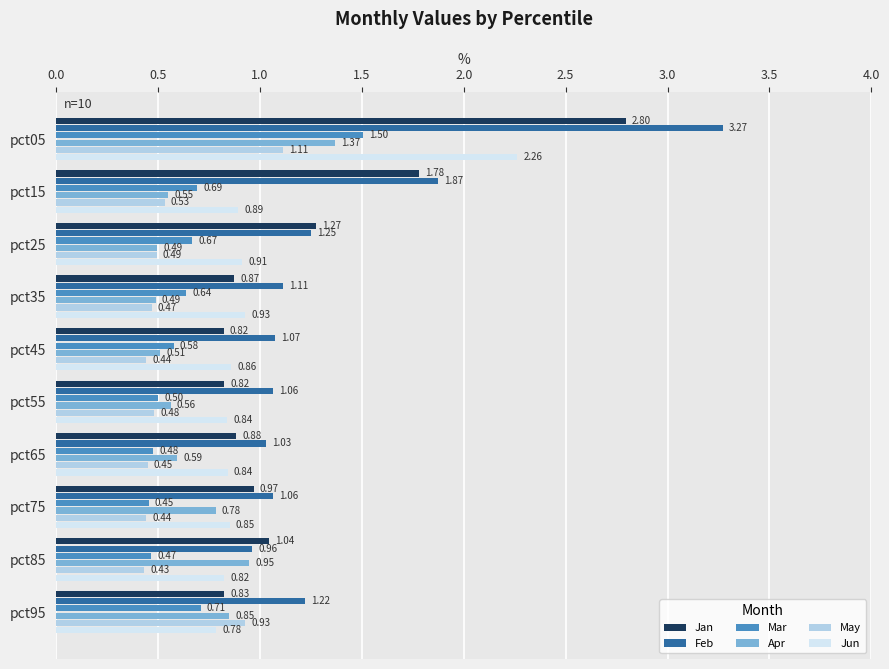

What is the difference between the second highest and second lowest values in the Apr series?

0.5